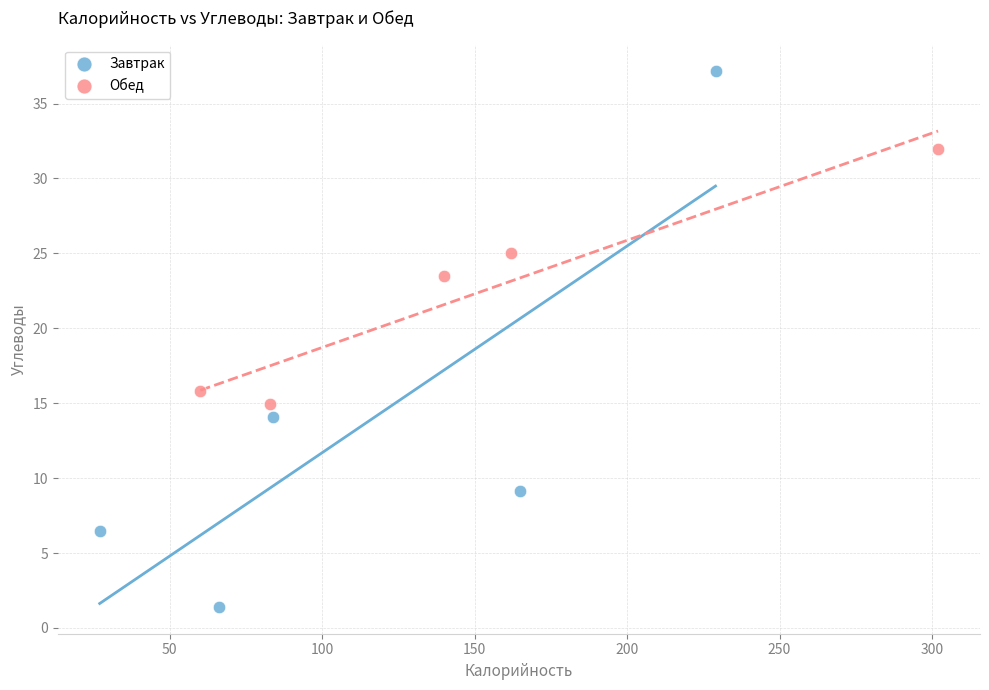

Which series reaches the maximum Y coordinate?

Завтрак